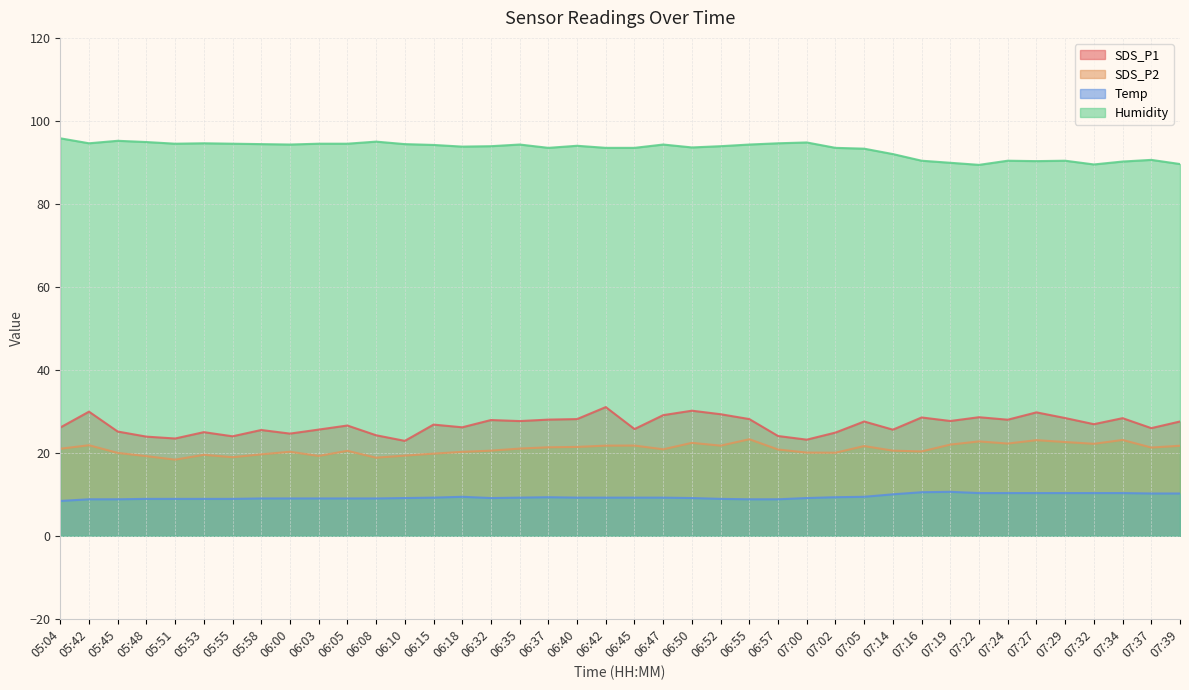

What is the spread (max minus min) of values at 06:45?

84.3